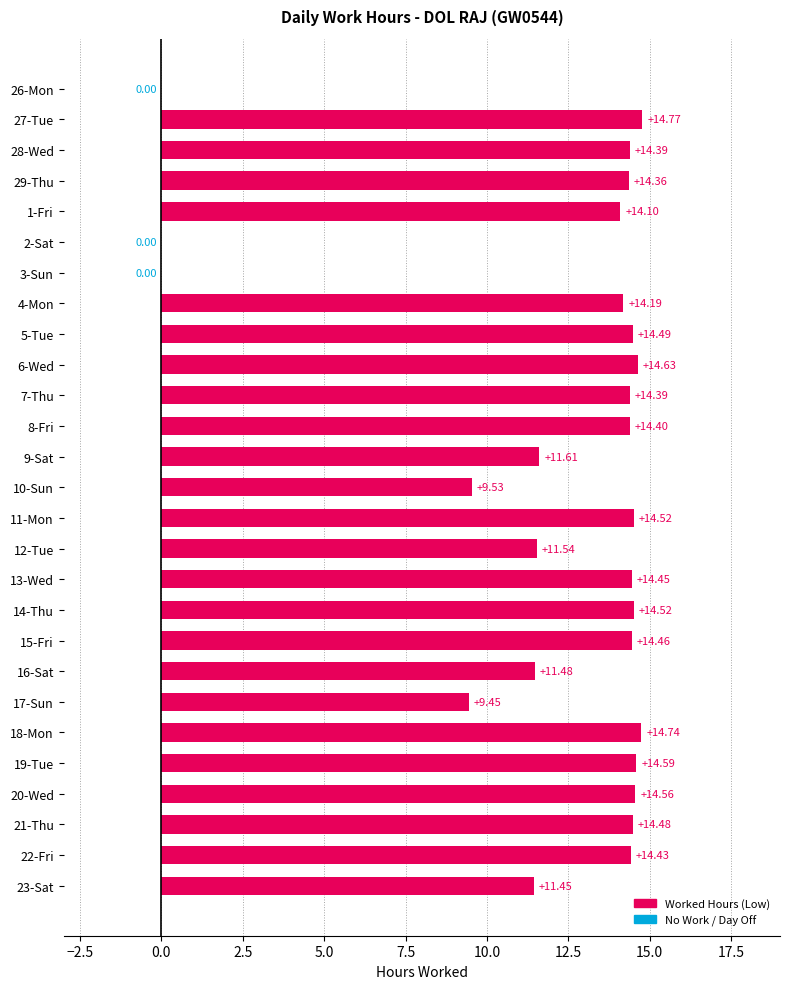

Between 29-Thu and 21-Thu, which is larger?

21-Thu